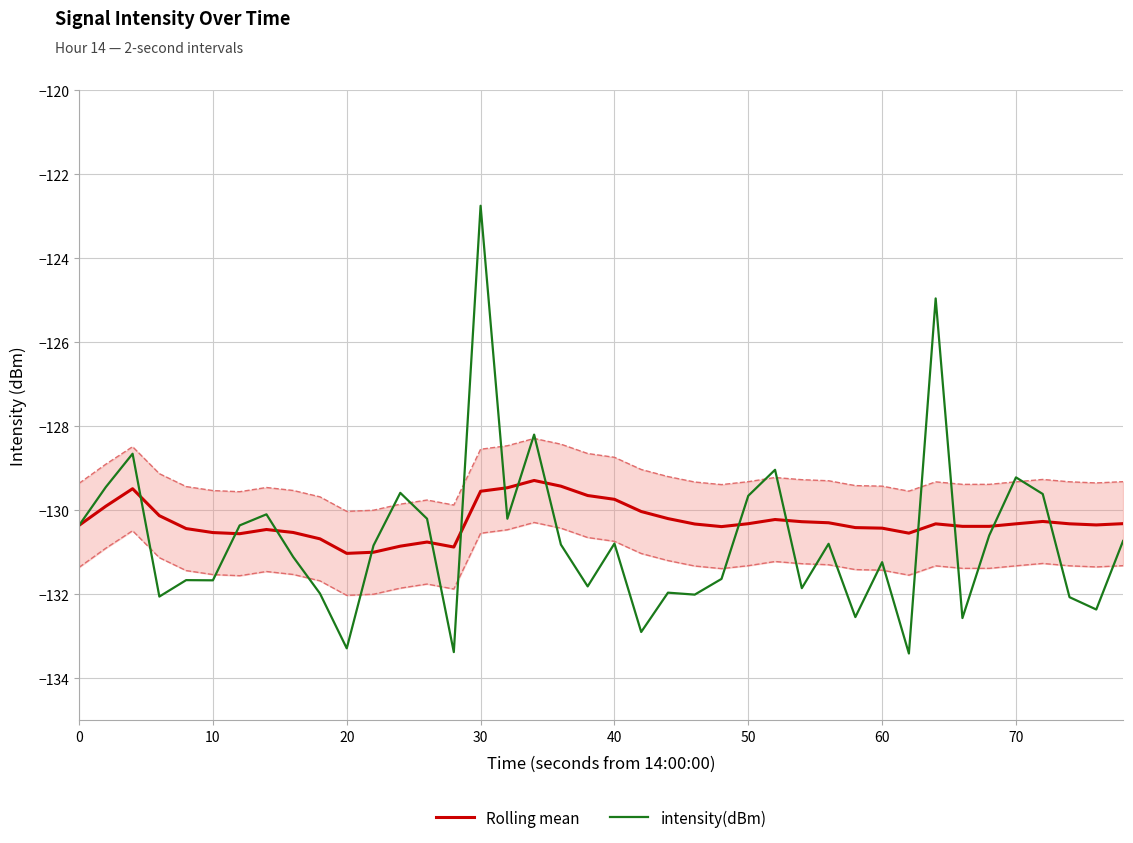

Is it true that intensity(dBm) equals -130.8 at 40?

True